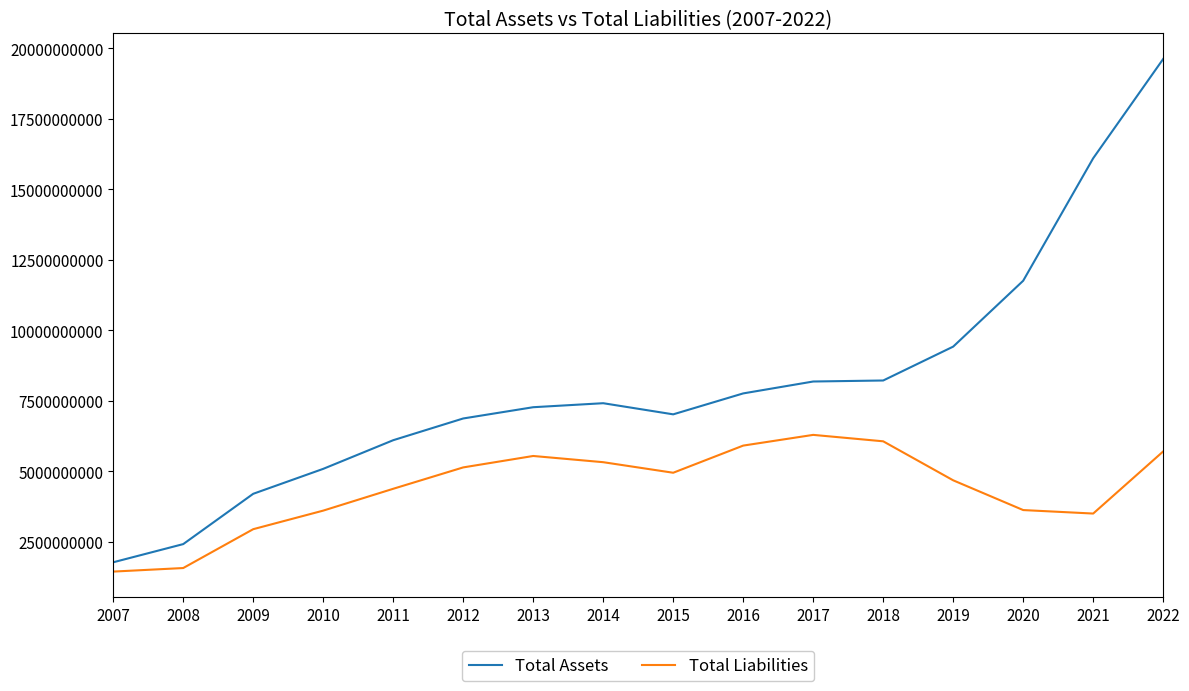

The value of Total Assets at 2016 is 12434044597. True or false?

False